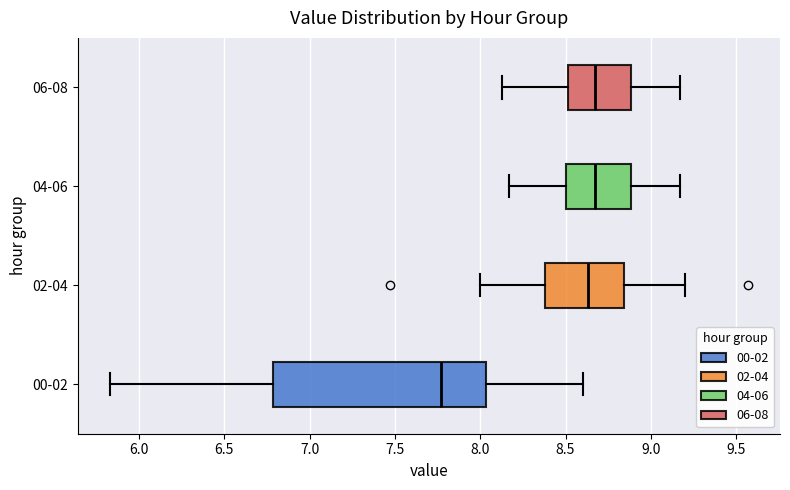

Reading bottom to top, read every box against the x-axis: the position of its median line, the range the box covers, and the ends of its whiskers. The values are not printed on the chart, so give them approximately, as read against the axis.

00-02: median 7.75, box 6.80 to 8.05, whiskers 5.85 to 8.60
02-04: median 8.65, box 8.40 to 8.85, whiskers 8.00 to 9.20
04-06: median 8.65, box 8.50 to 8.90, whiskers 8.15 to 9.15
06-08: median 8.65, box 8.50 to 8.90, whiskers 8.15 to 9.15